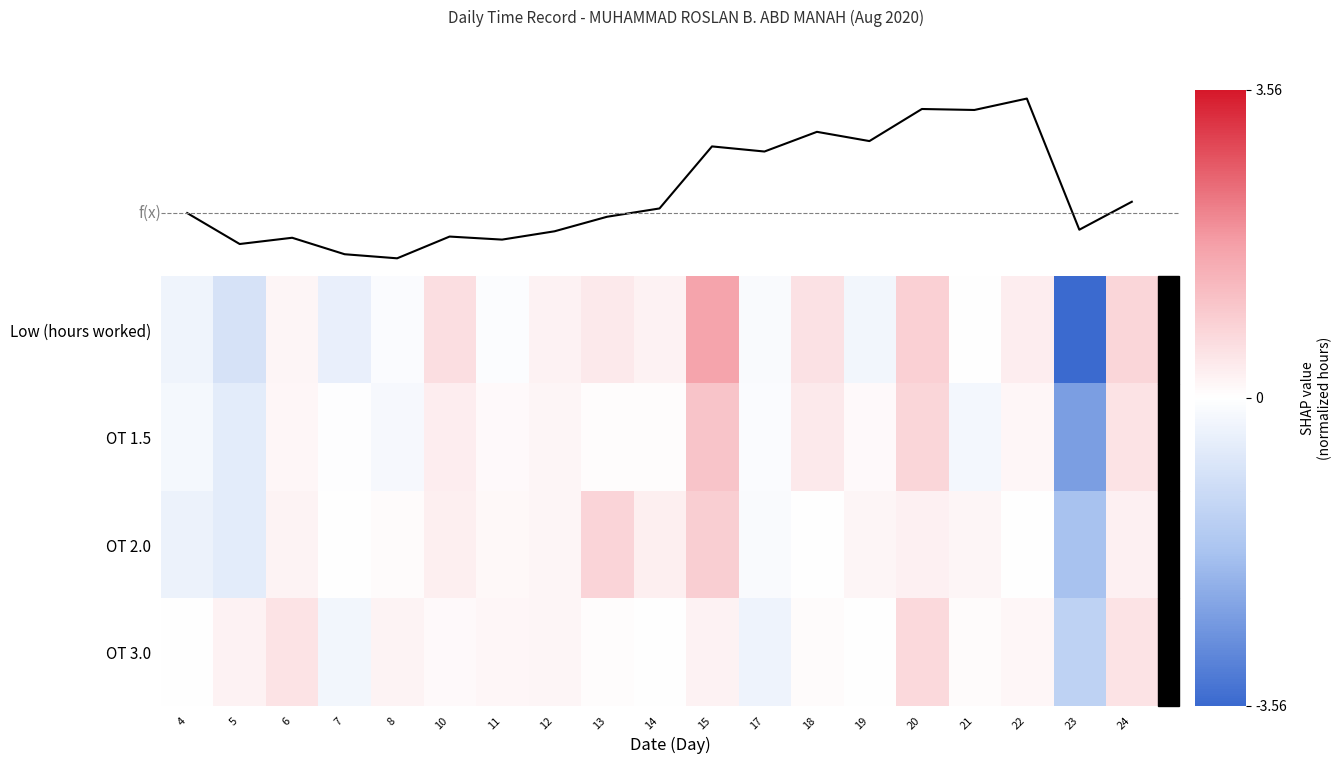

Rank the series by their maximum value, from lowest to highest.

row_3, row_2, row_1, row_0, f(x)